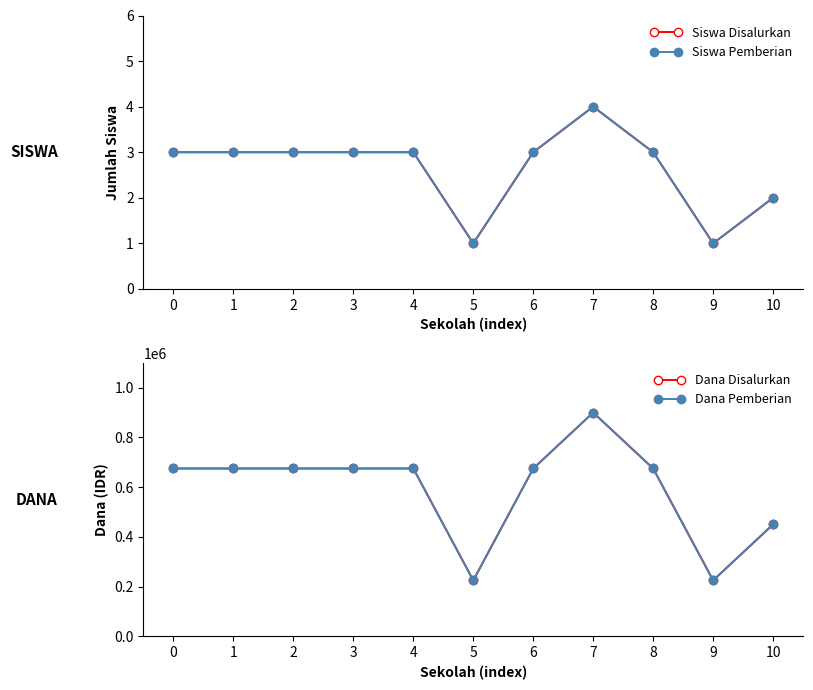

Reading right to left, extract all data points from this chart.

Siswa Disalurkan: 2	1	3	4	3	1	3	3	3	3	3
Siswa Pemberian: 2	1	3	4	3	1	3	3	3	3	3
Dana Disalurkan: 450000	225000	675000	900000	675000	225000	675000	675000	675000	675000	675000
Dana Pemberian: 450000	225000	675000	900000	675000	225000	675000	675000	675000	675000	675000